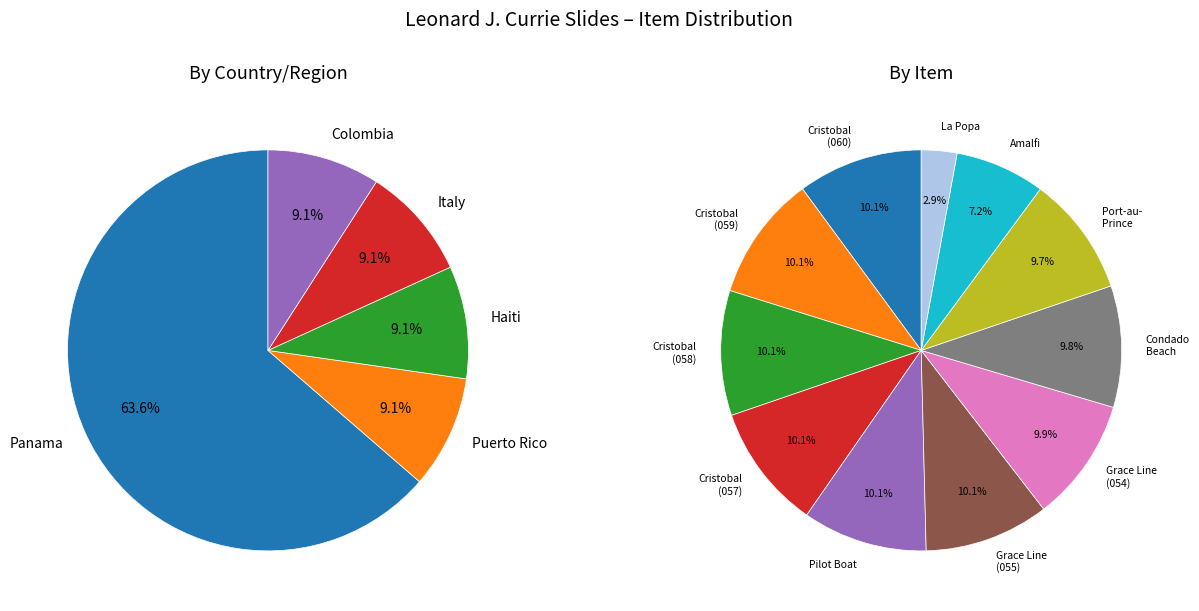

Is it true that La Popa, Cartagena is 3% of the pie?

True